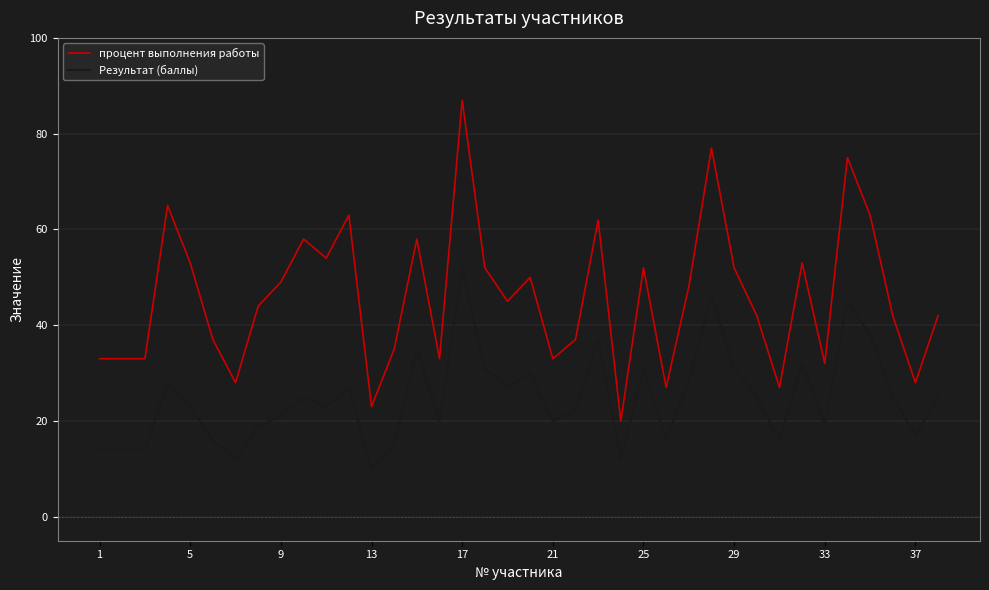

Rank the series by their average value, from highest to lowest.

процент выполнения работы, Результат (баллы)